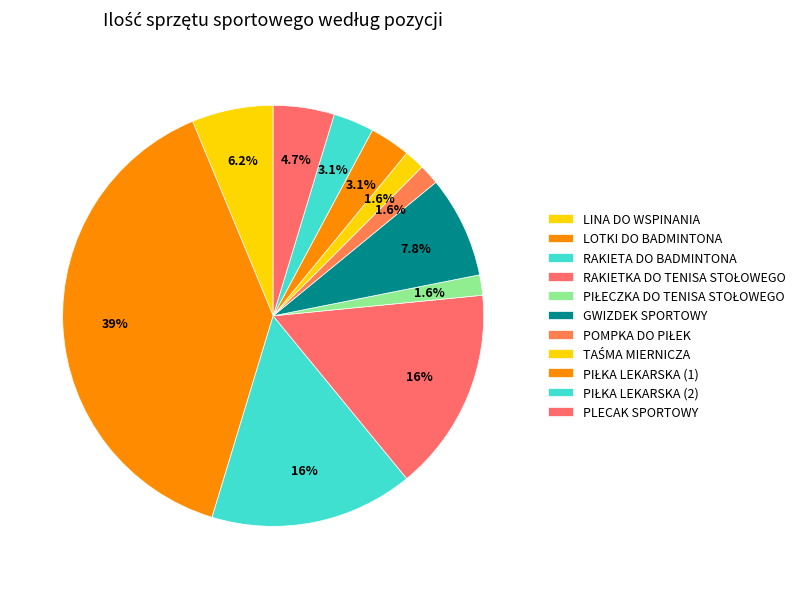

Rank the categories by value from lowest to highest.

PIŁECZKA DO TENISA STOŁOWEGO, POMPKA DO PIŁEK, TAŚMA MIERNICZA, PIŁKA LEKARSKA (1), PIŁKA LEKARSKA (2), PLECAK SPORTOWY, LINA DO WSPINANIA, GWIZDEK SPORTOWY, RAKIETA DO BADMINTONA, RAKIETKA DO TENISA STOŁOWEGO, LOTKI DO BADMINTONA